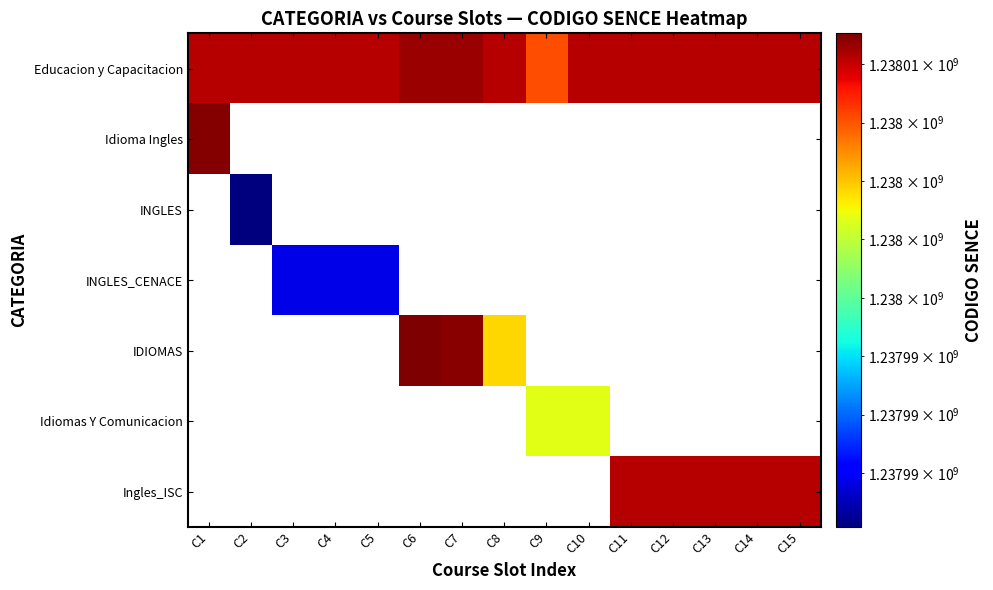

The value of INGLES_CENACE at C3 is 1237989653.0. True or false?

True